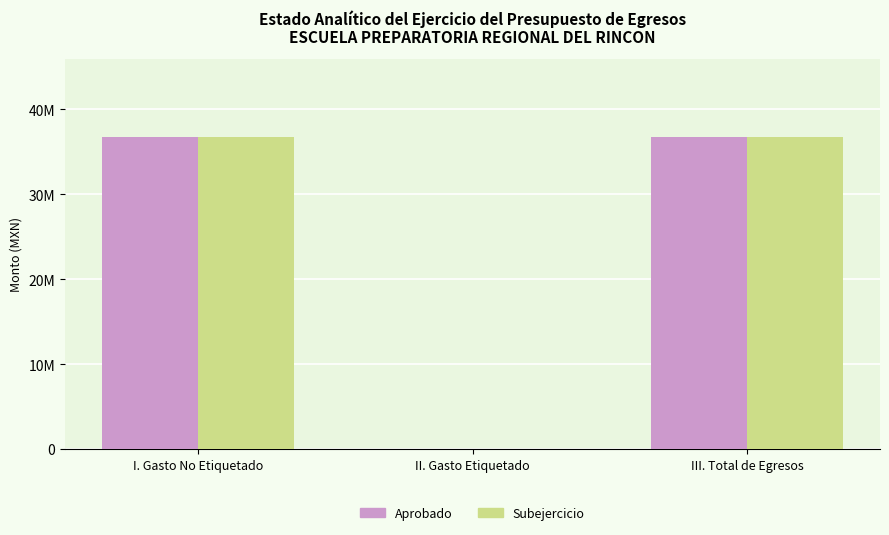

What position from the right is III. Total de Egresos?

1